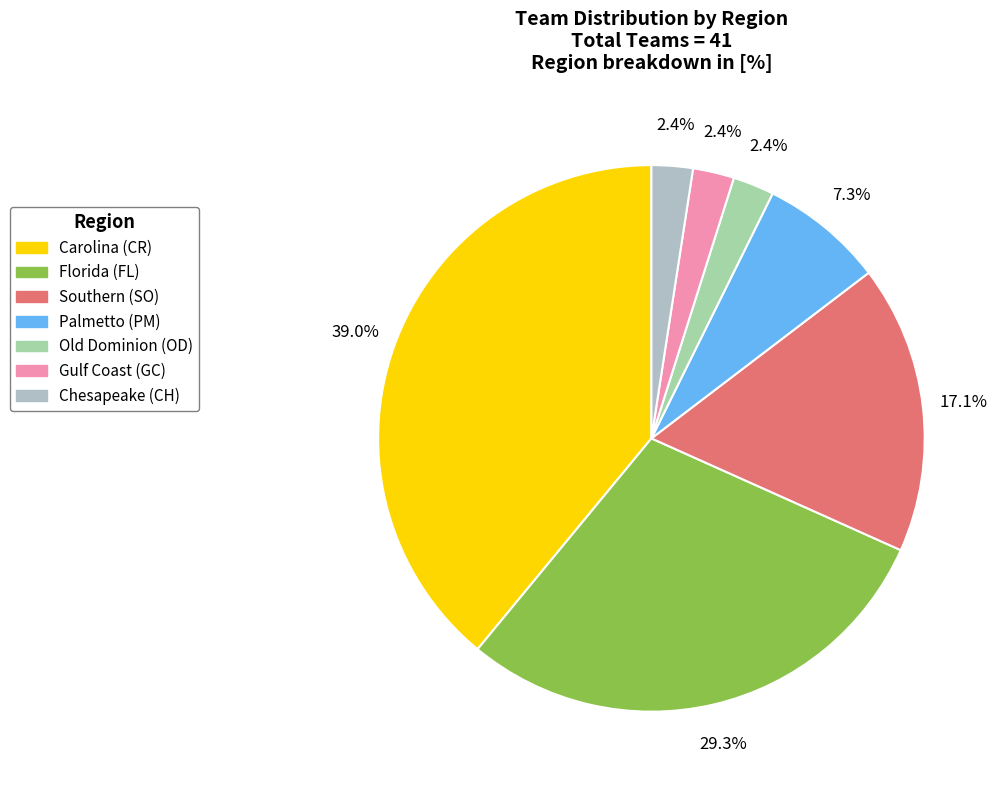

To the nearest percent, what portion does Palmetto (PM) represent?

7%